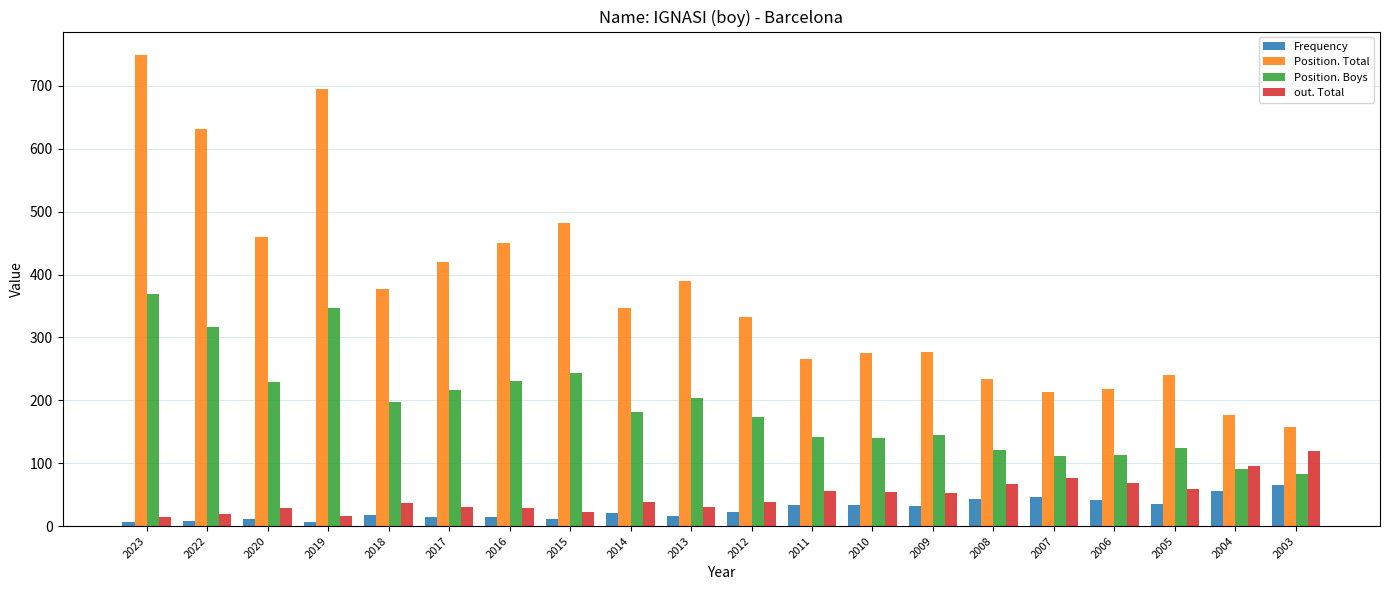

What is the average value of the Position. Boys series?

189